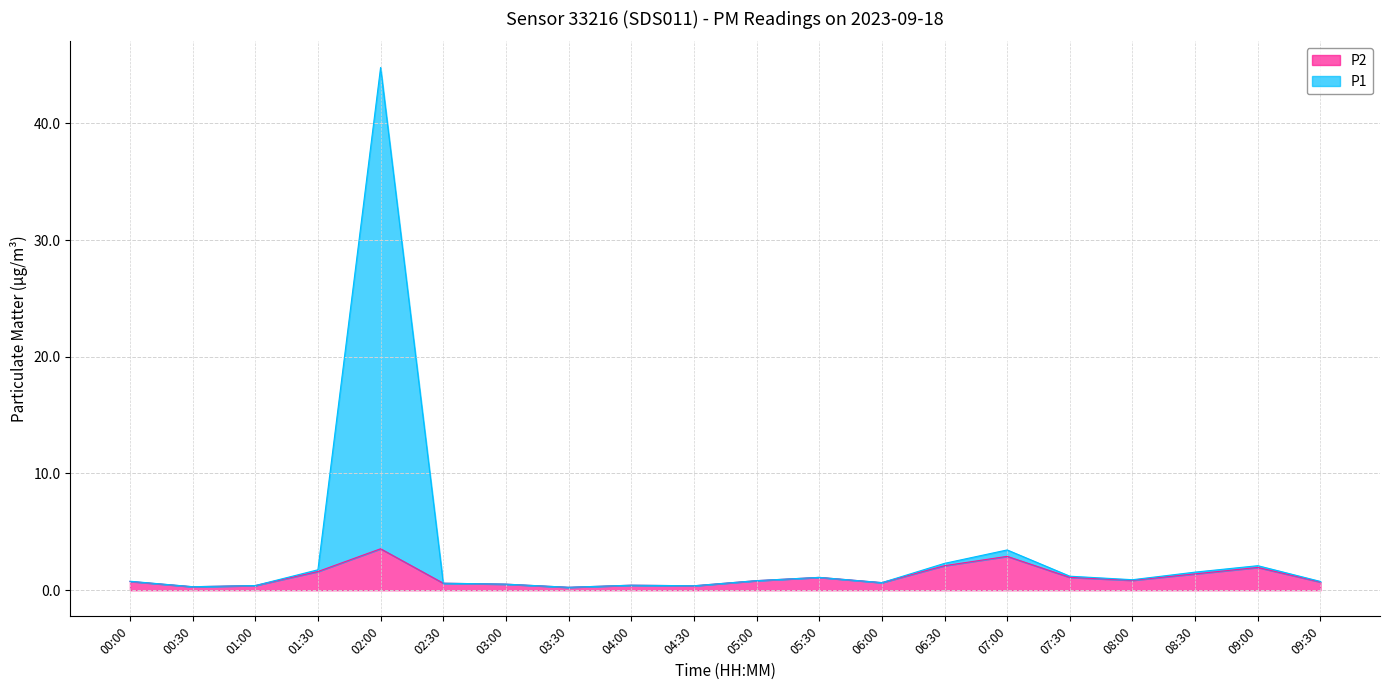

At which category is the sum across all series the highest?

02:00